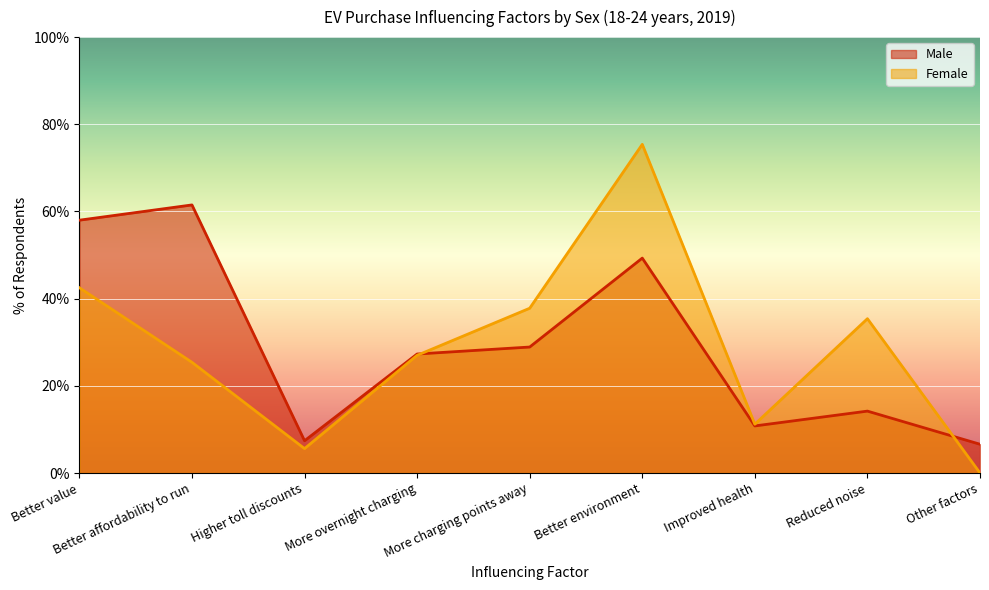

Reading left to right, extract all data points from this chart.

Male: Better value=58.0	Better affordability to run=61.5	Higher toll discounts=7.4	More overnight charging=27.3	More charging points away=28.9	Better environment=49.3	Improved health=10.8	Reduced noise=14.2	Other factors=6.6
Female: Better value=42.5	Better affordability to run=25.4	Higher toll discounts=5.6	More overnight charging=27.0	More charging points away=37.8	Better environment=75.4	Improved health=11.2	Reduced noise=35.4	Other factors=0.0